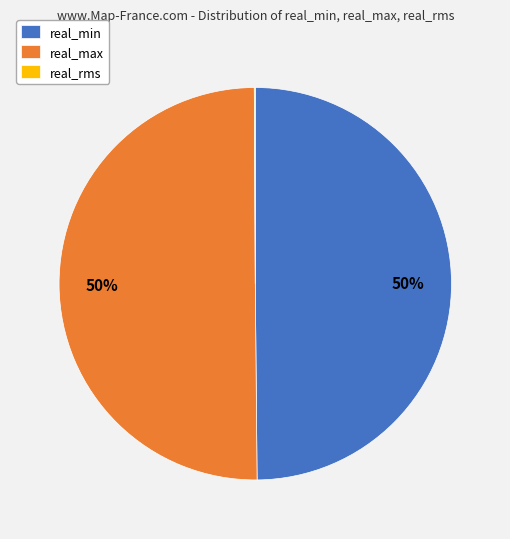

True or false: real_min accounts for 50% of the total.

True